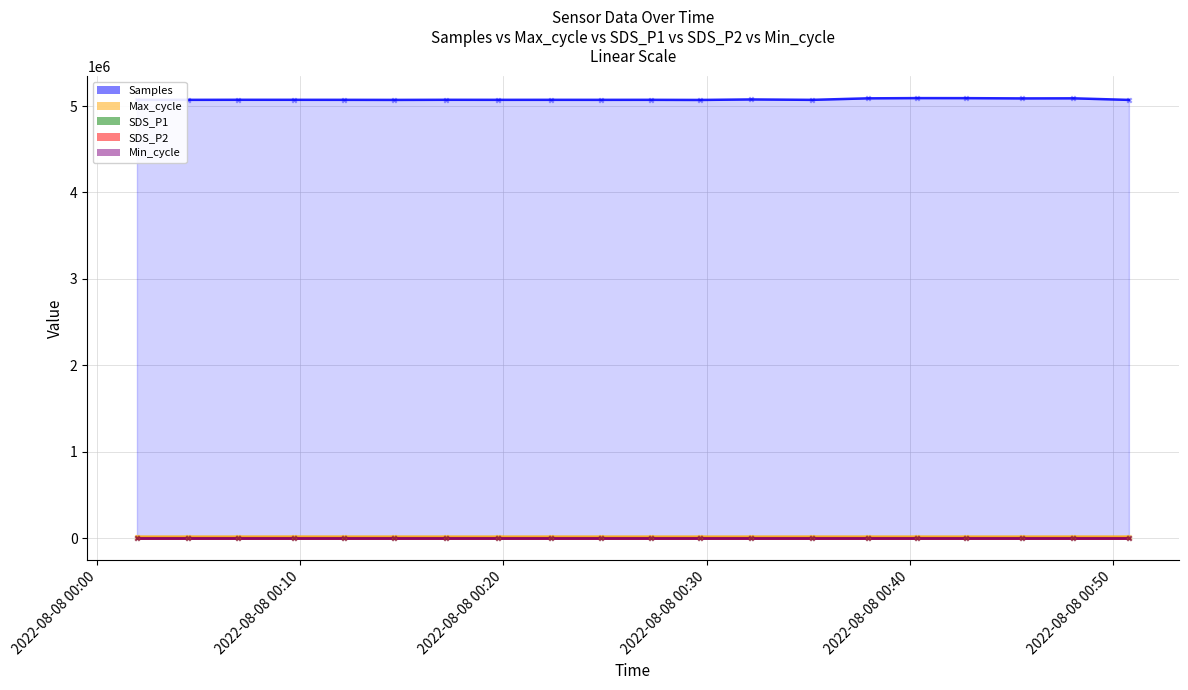

What are all the series names shown in the legend?

Samples, Max_cycle, SDS_P1, SDS_P2, Min_cycle